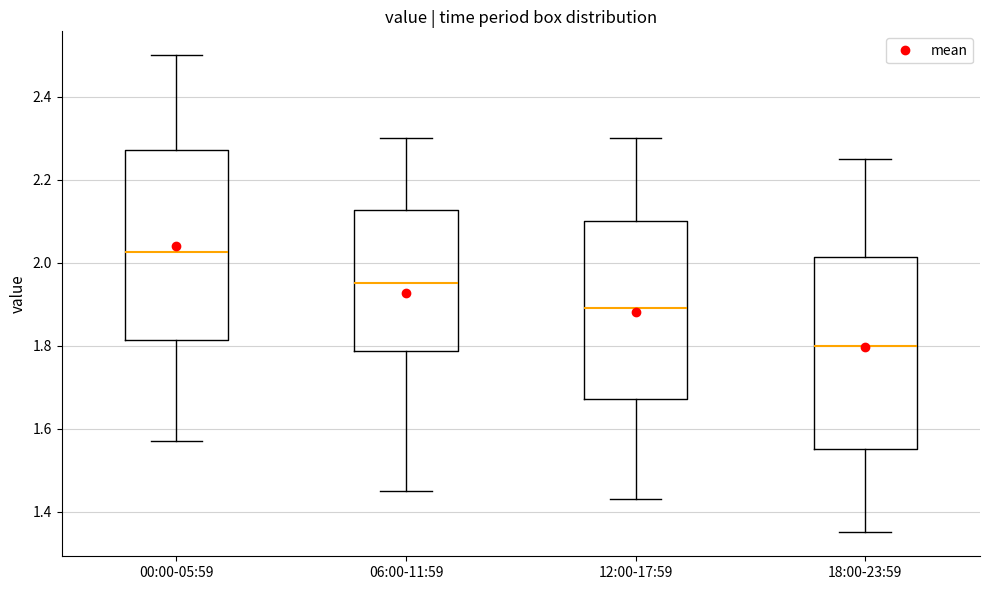

Where is the upper edge of the box for 06:00-11:59 on the y-axis? The values are not printed on the chart, so give them approximately, as read against the axis.

2.12